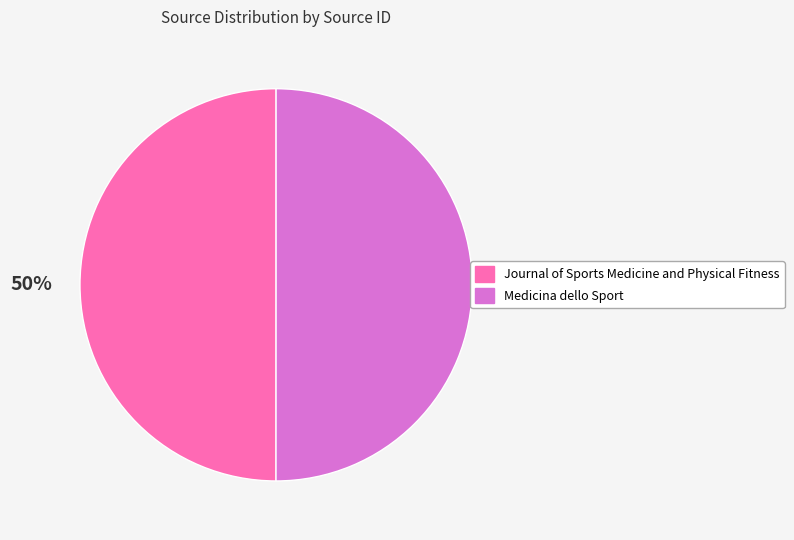

To the nearest percent, what percentage of the pie is Medicina dello Sport?

50%